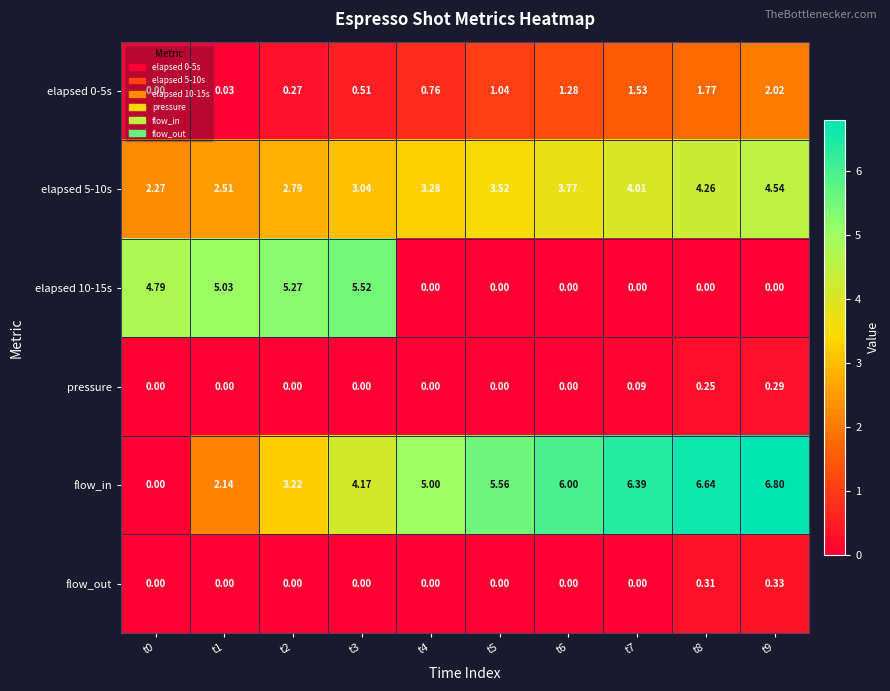

Between t0 and t6, which series saw the biggest shift?

flow_in